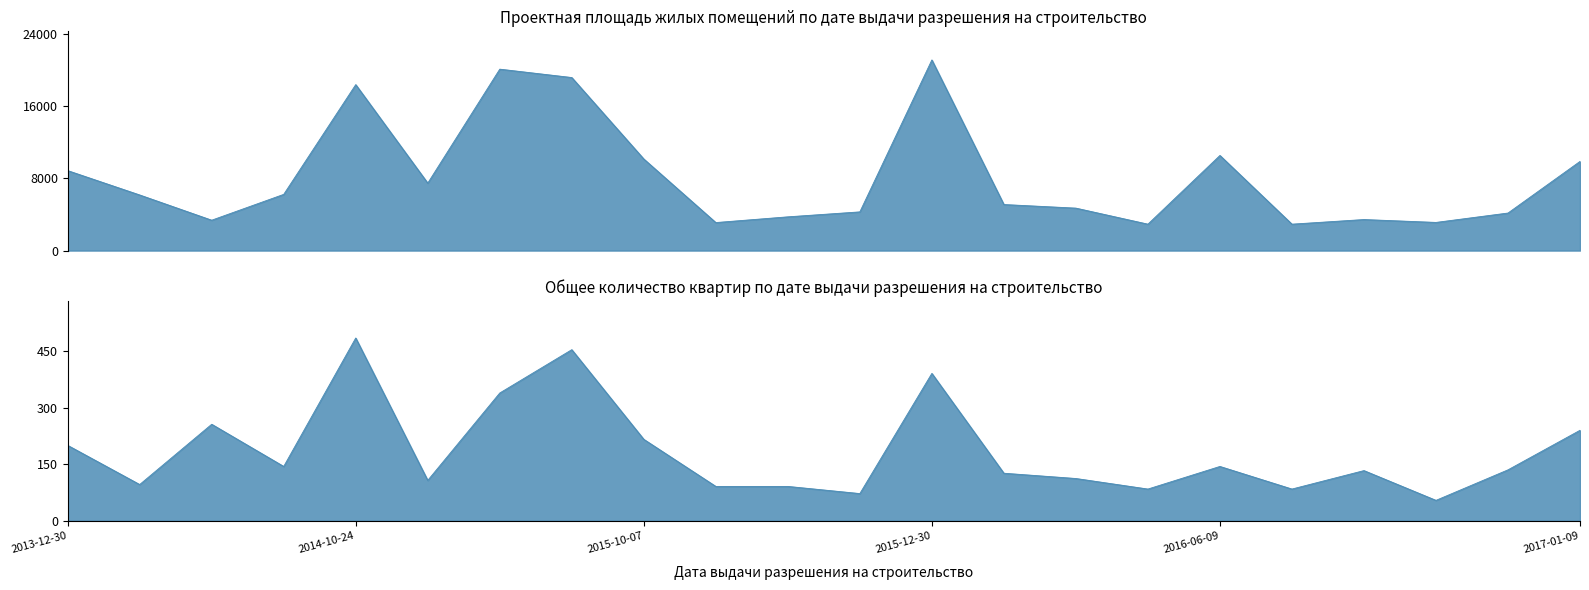

At how many categories does at least one series exceed 15383?

4